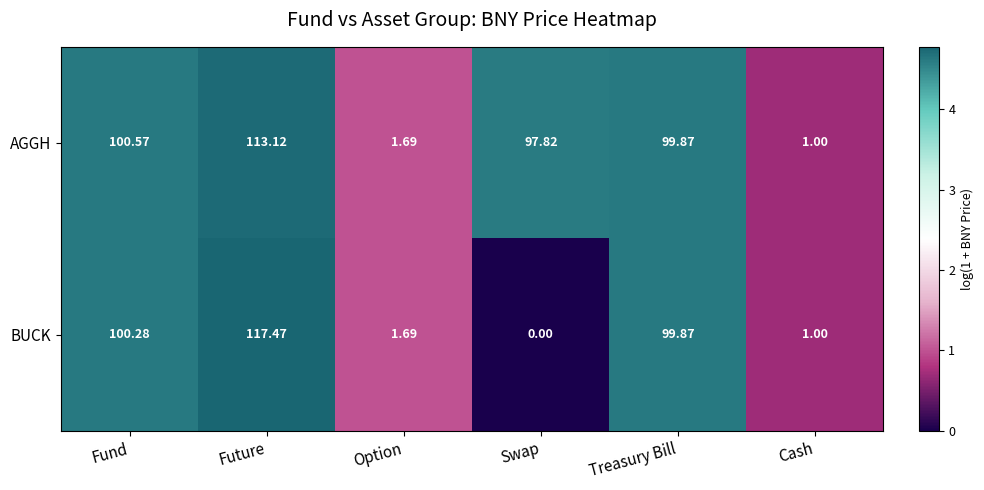

Which series has the largest range (max minus min)?

BUCK